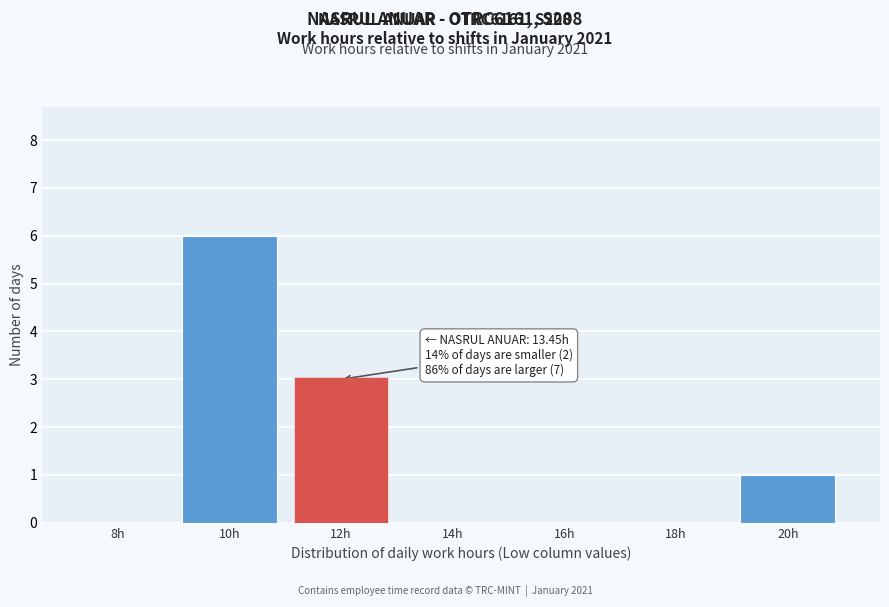

Reading right to left, list all the values displayed in this chart.

20h=1	18h=0	16h=0	14h=0	12h=3	10h=6	8h=0